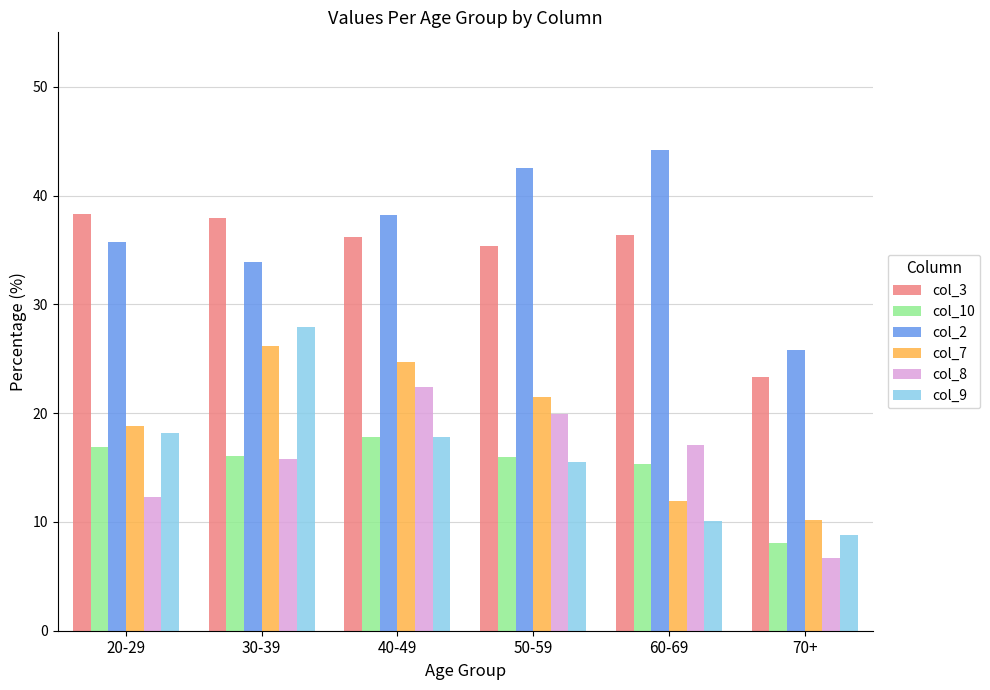

Between 20-29 and 30-39, which series saw the biggest shift?

col_9